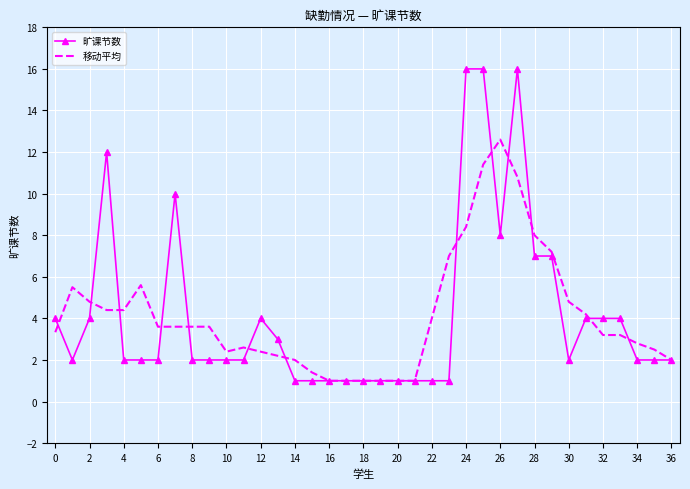

Rank the series by their maximum value, from highest to lowest.

旷课节数, 移动平均